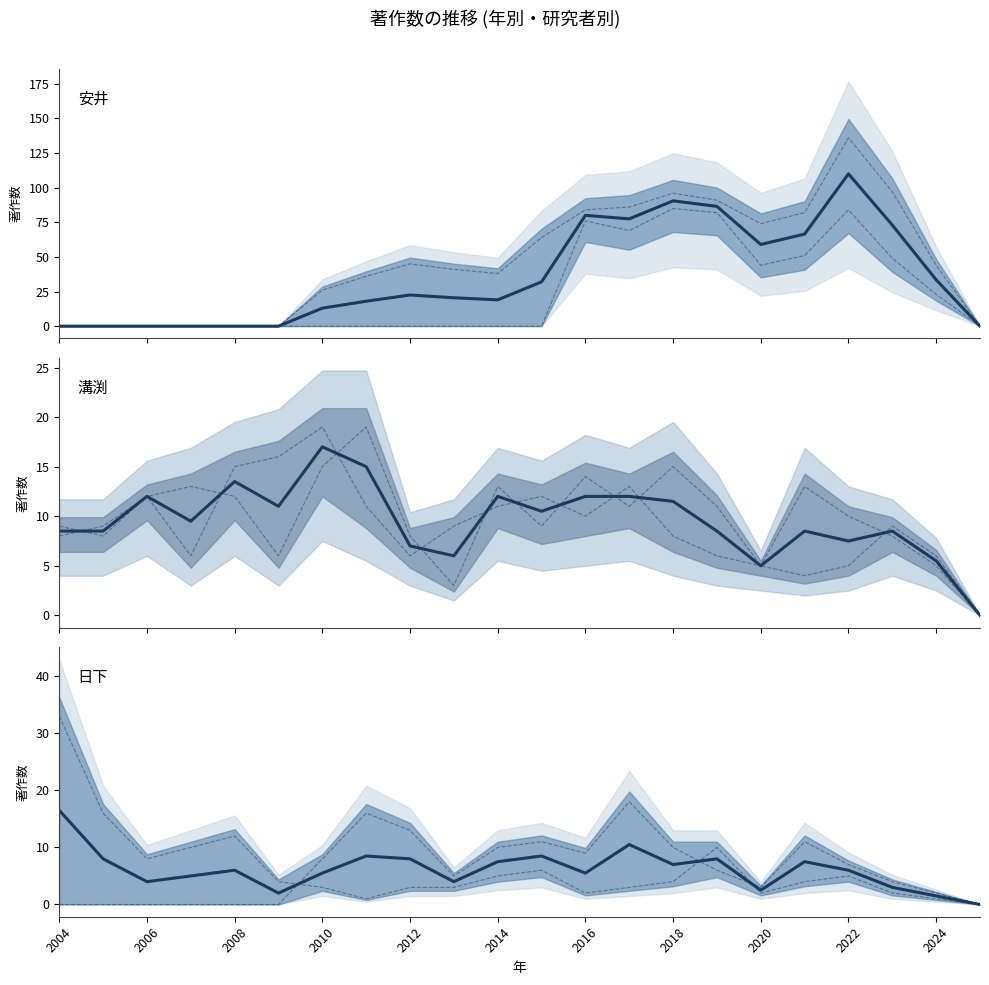

The 日下 一也 series shows 16 at 2005. True or false?

True